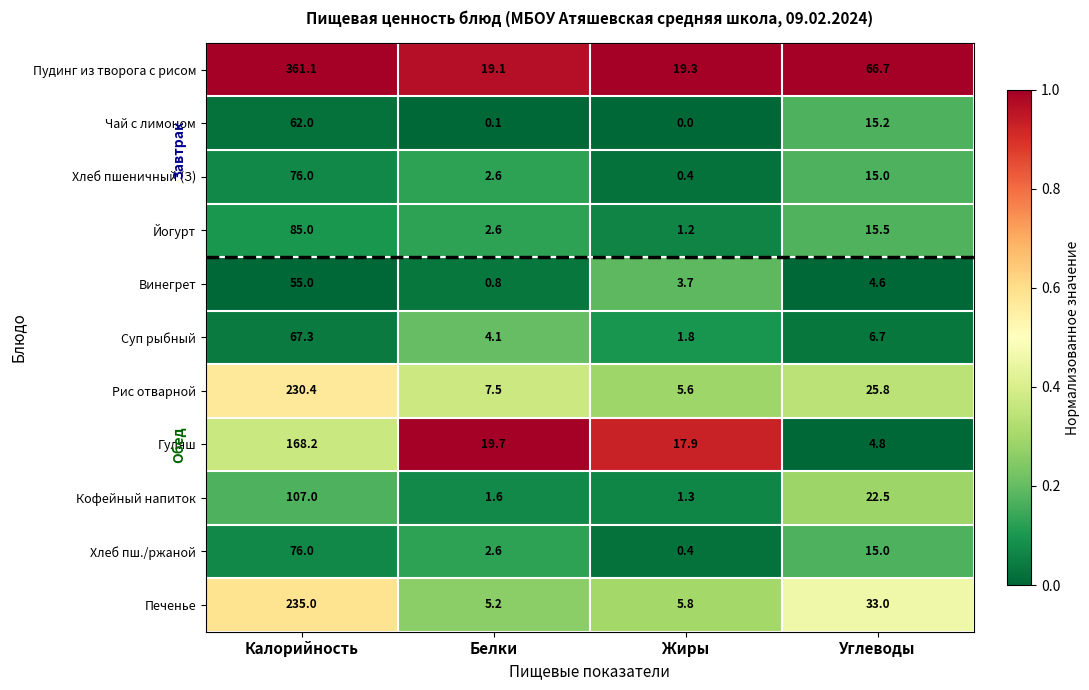

Between Калорийность and Белки, which series saw the biggest shift?

Пудинг из творога с рисом